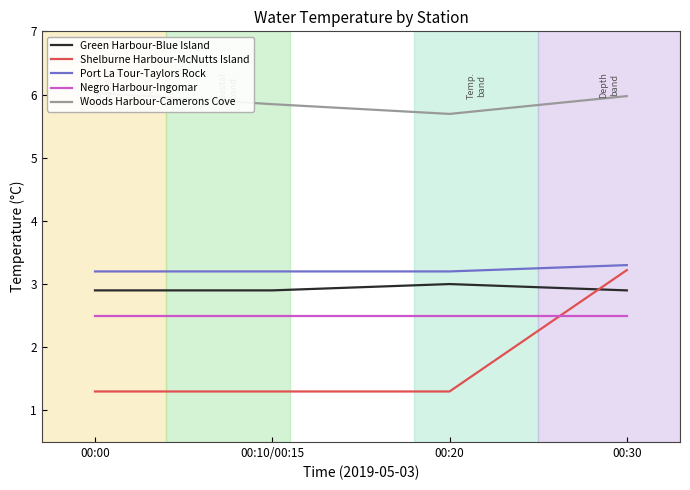

Reading left to right, list all the values displayed in this chart.

Green Harbour-Blue Island: 2.9	2.9	3.0	2.9
Shelburne Harbour-McNutts Island: 1.3	1.3	1.3	3.2
Port La Tour-Taylors Rock: 3.2	3.2	3.2	3.3
Negro Harbour-Ingomar: 2.5	2.5	2.5	2.5
Woods Harbour-Camerons Cove: 6.0	5.8	5.7	6.0